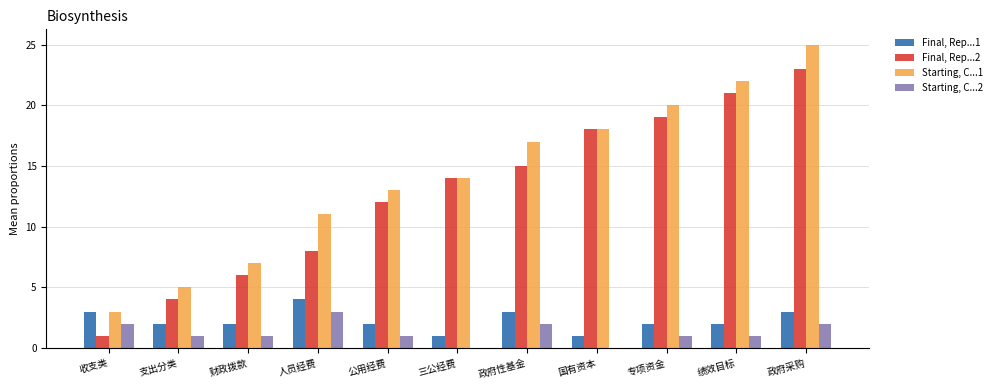

What is the total value across all series at 三公经费?

29